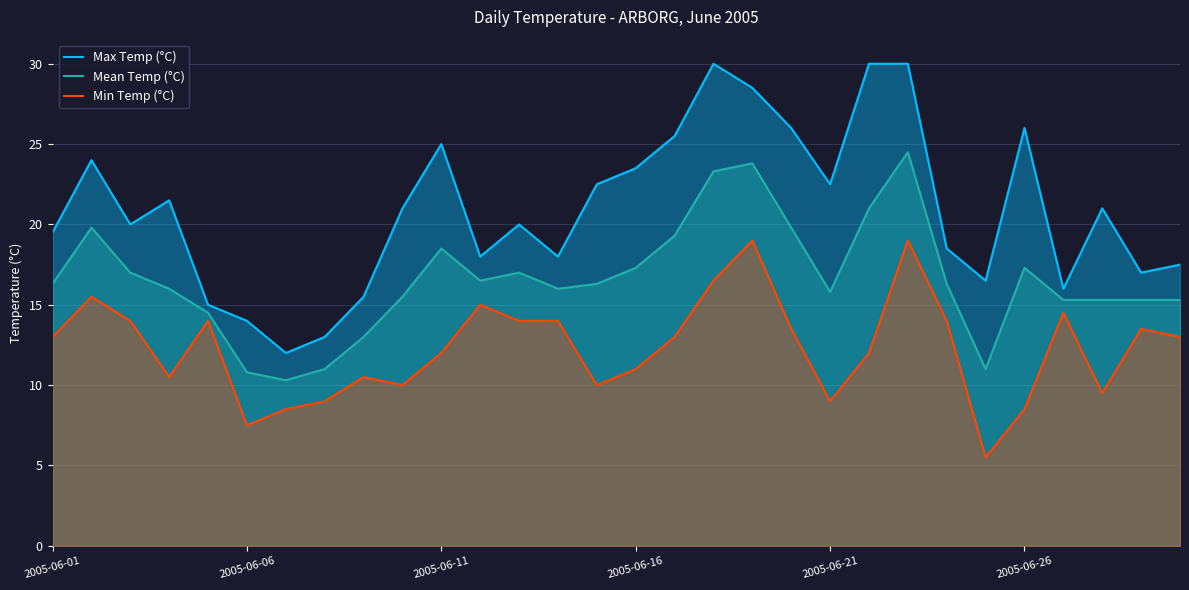

How many lines are shown in the chart?

3